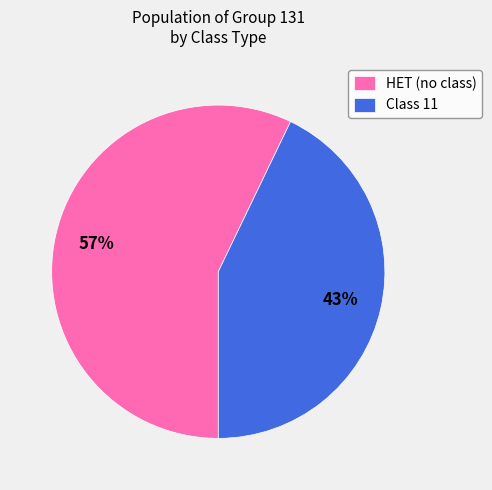

How many segments does this pie chart have?

2